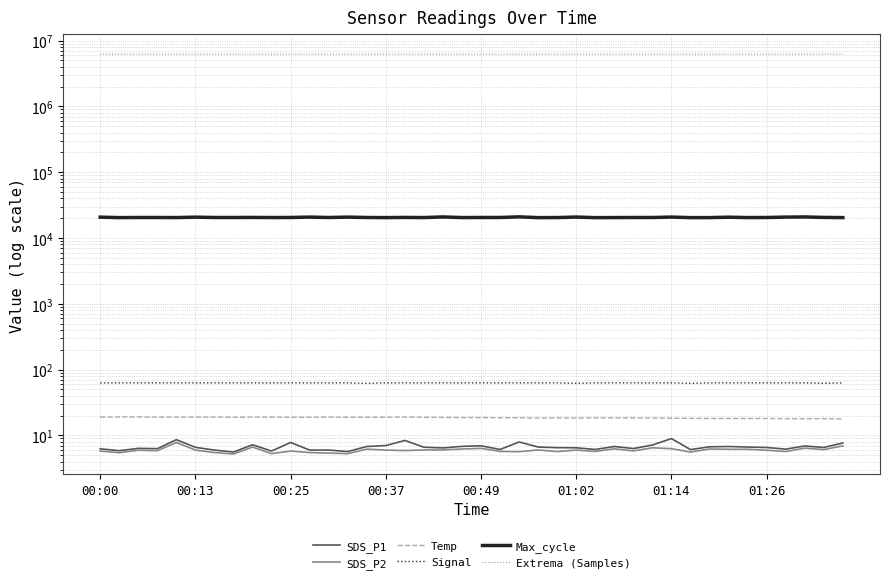

List the labels in order of SDS_P2 value, largest first.

00:49, 39, 8, 29, 37, 20, 30, 27, 19, 32, 14, 33, 34, 38, 17, 18, 23, 01:02, 15, 25, 00:25, 35, 16, 00:37, 28, 00:00, 10, 21, 26, 24, 36, 22, 31, 01:14, 11, 00:13, 12, 9, 13, 01:26